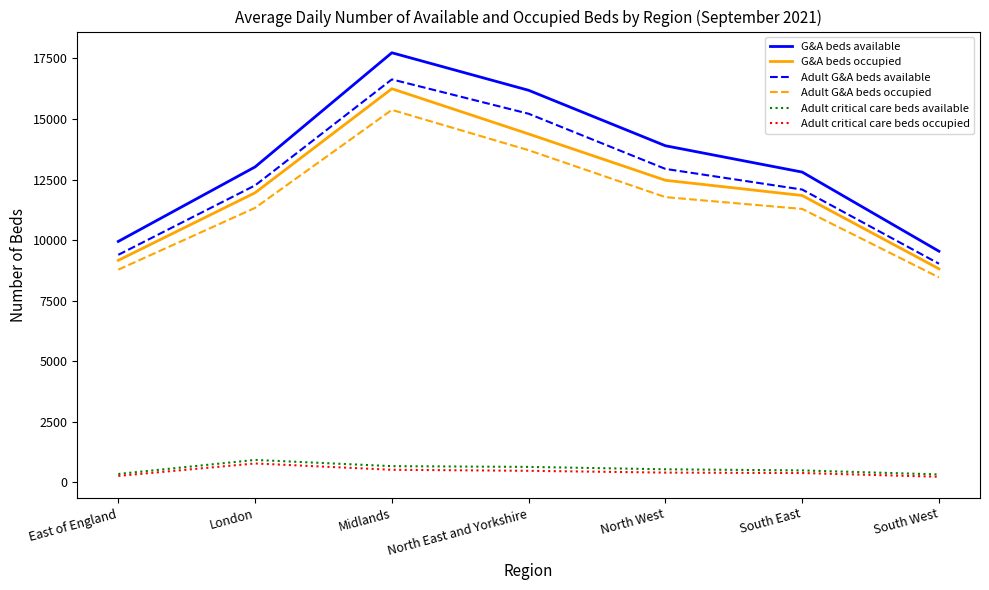

What is the average value of the G&A beds occupied series?

12128